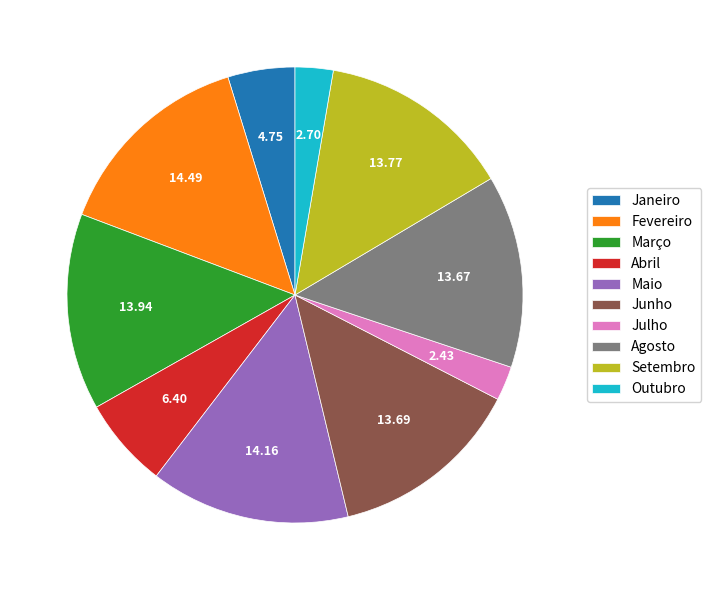

Combined, do Julho and Março account for over 50%?

No